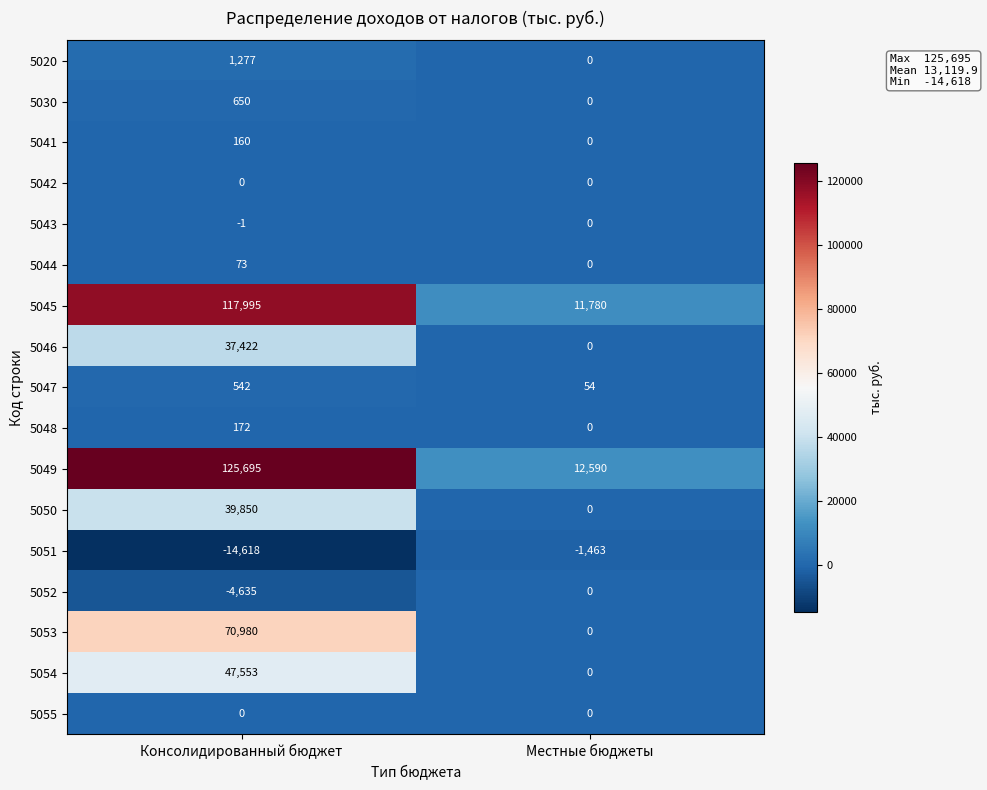

At how many categories does at least one series exceed 82277?

1